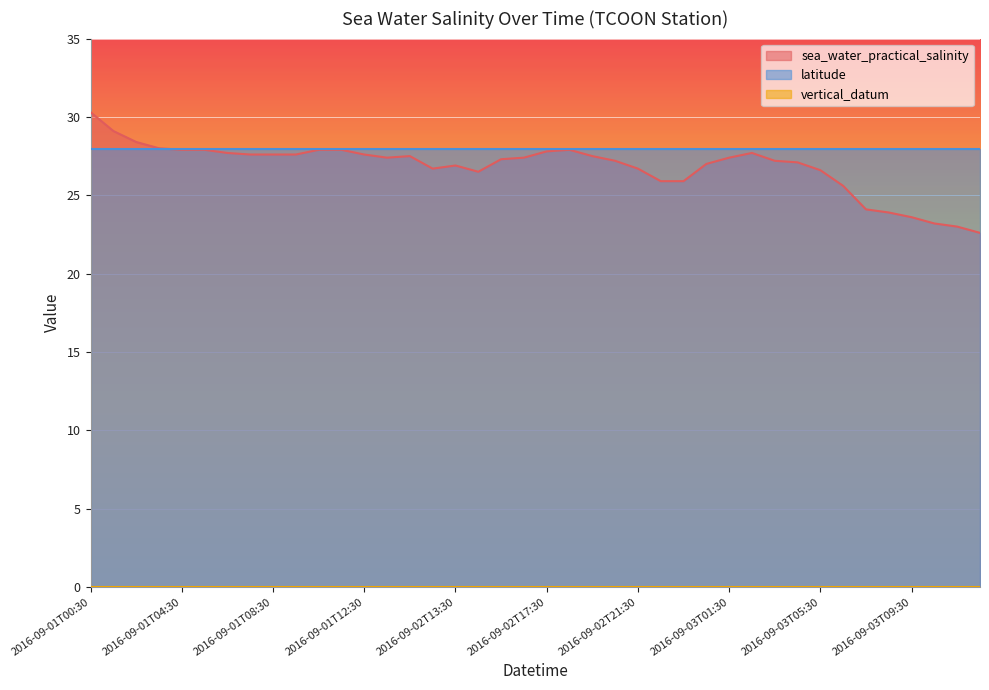

What is the total value across all series at 2016-09-01T12:30?

55.6